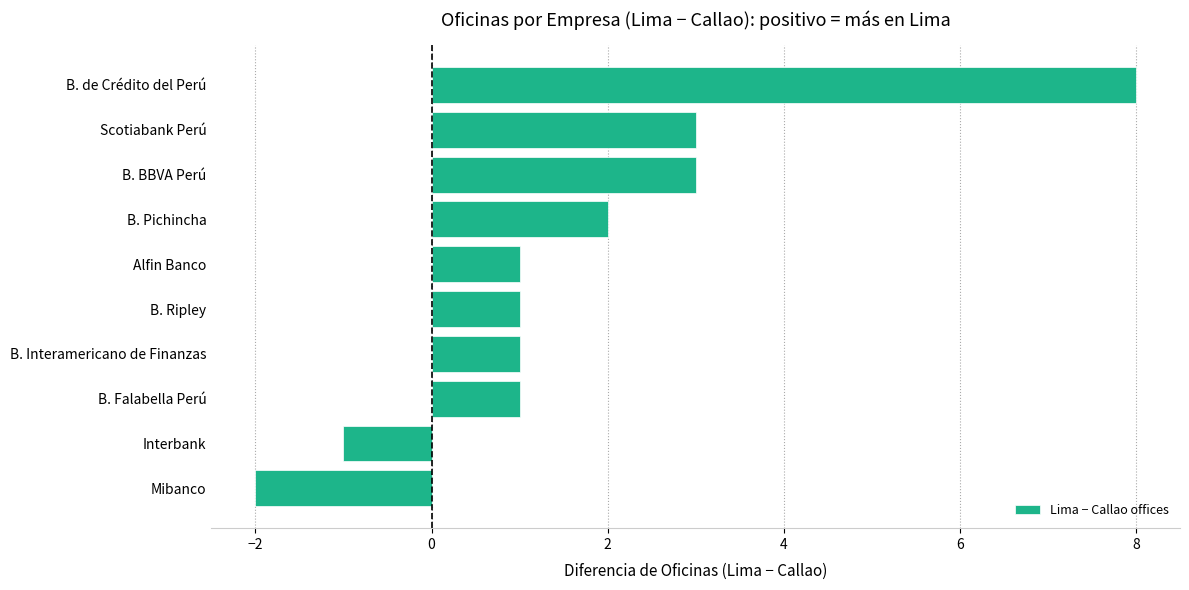

Reading bottom to top, extract all data points from this chart.

Mibanco=-2	Interbank=-1	B. Falabella Perú=1	B. Interamericano de Finanzas=1	B. Ripley=1	Alfin Banco=1	B. Pichincha=2	B. BBVA Perú=3	Scotiabank Perú=3	B. de Crédito del Perú=8